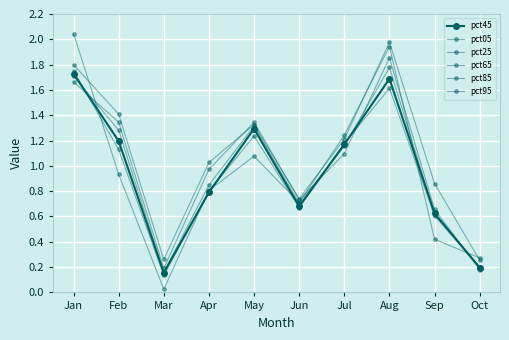

What is the spread (max minus min) of values at Jun?

0.1